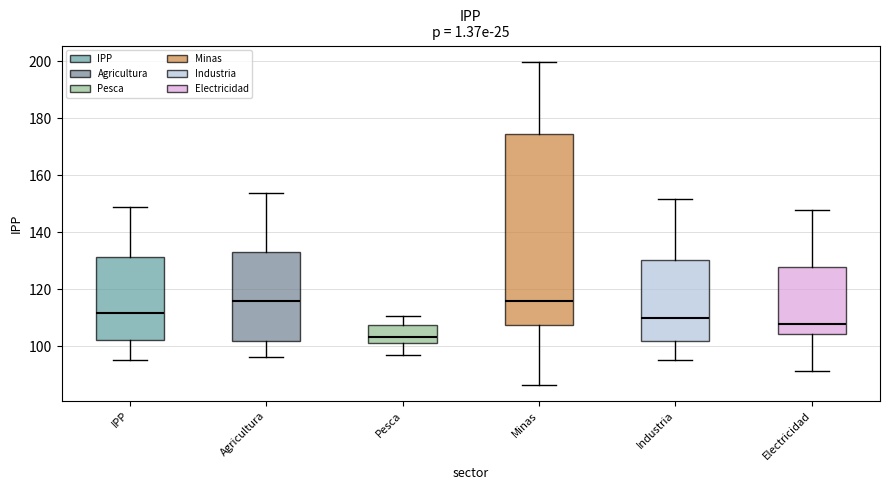

Reading left to right, transcribe this box plot: for each box, give where its median line is, the range the box spans, and where its two whiskers end, as read against the y-axis. The values are not printed on the chart, so give them approximately, as read against the axis.

IPP: median 112, box 102 to 132, whiskers 96 to 148
Agricultura: median 116, box 102 to 134, whiskers 96 to 154
Pesca: median 104, box 102 to 108, whiskers 96 to 110
Minas: median 116, box 108 to 174, whiskers 86 to 200
Industria: median 110, box 102 to 130, whiskers 96 to 152
Electricidad: median 108, box 104 to 128, whiskers 92 to 148